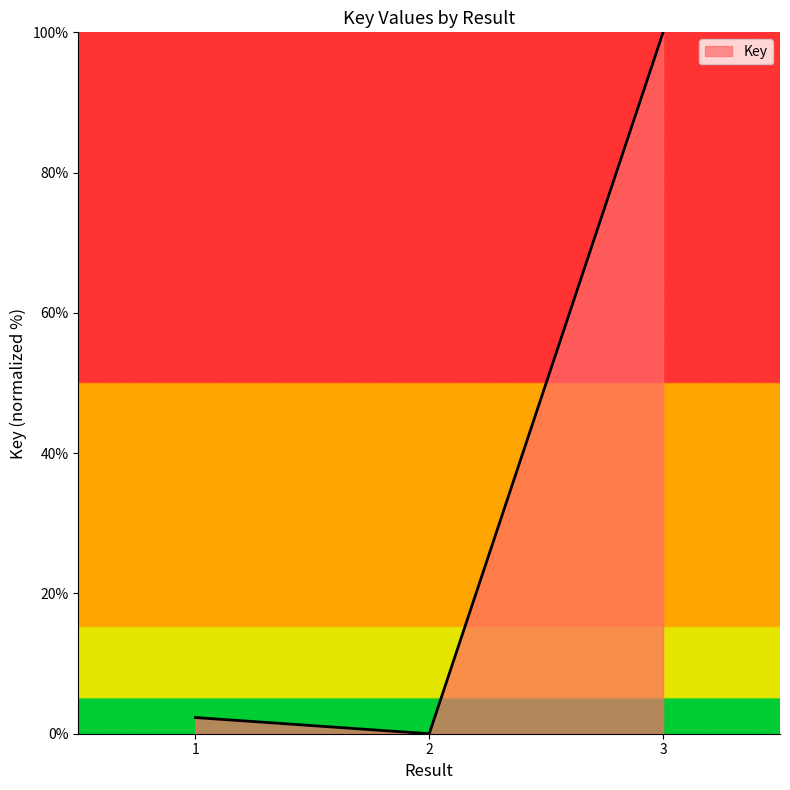

How many values are below 2?

1